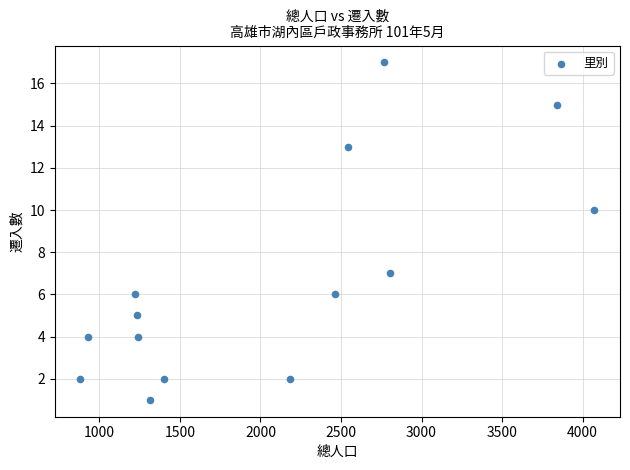

What Y value in the scatter plot is closest to 9?

10